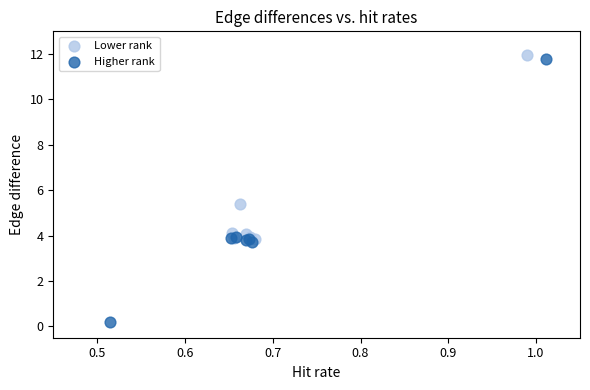

Which series contains the lowest Y value?

Higher rank